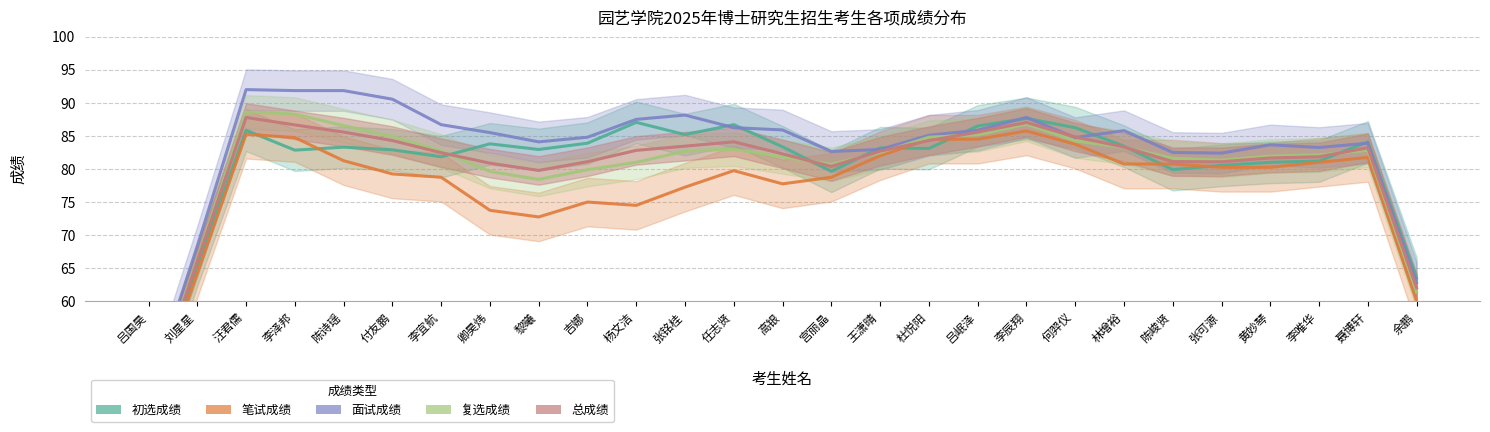

How many distinct data groups are displayed?

5